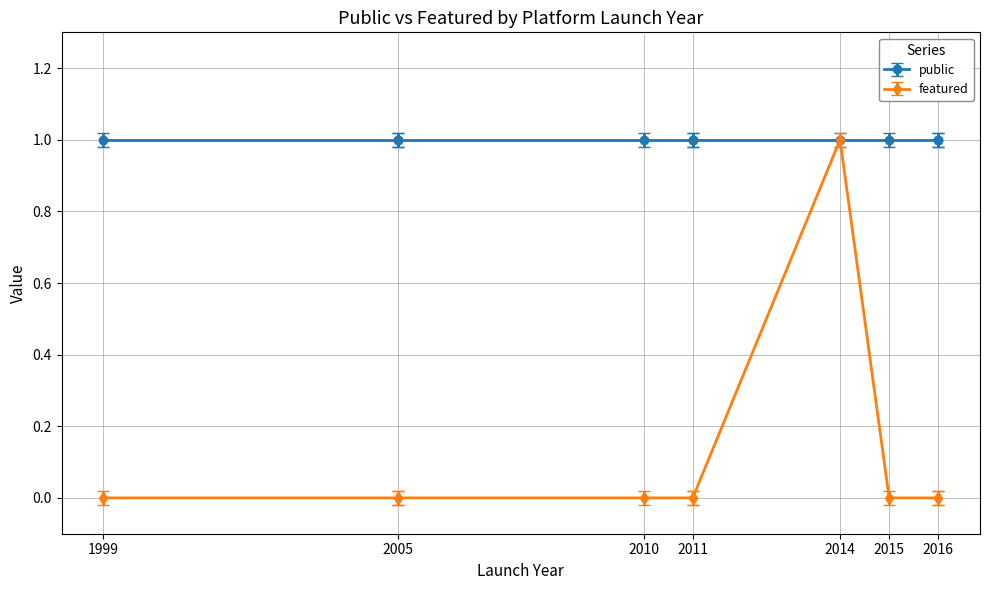

True or false: featured has a value of 0 at 2014.

False